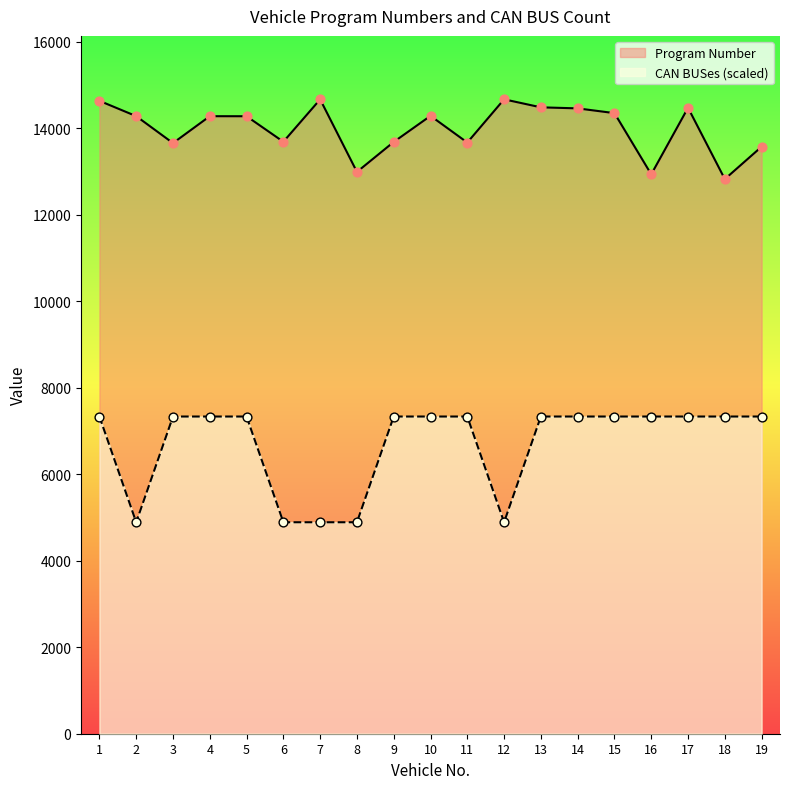

What is the total value across all series at 1?

21964.0